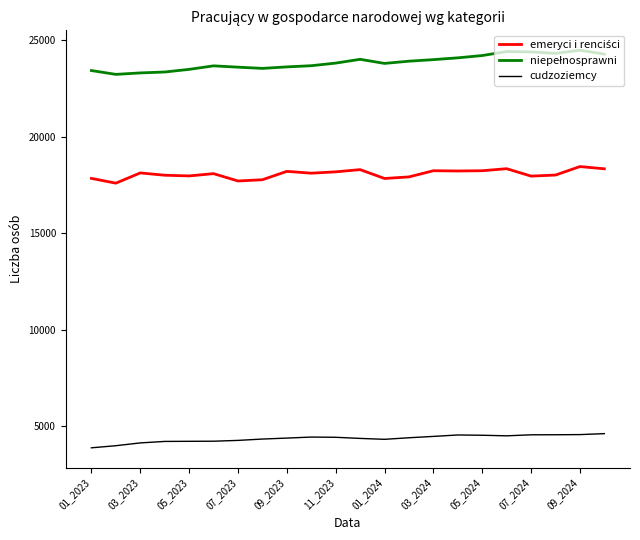

What is the greatest value displayed?

24491